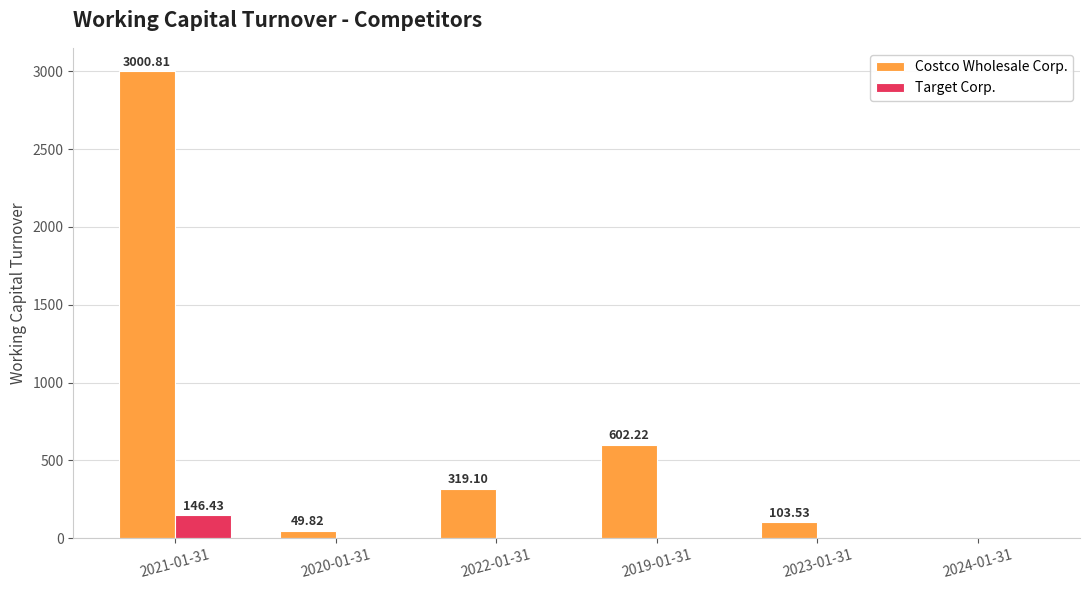

At which category is the sum across all series the highest?

2021-01-31